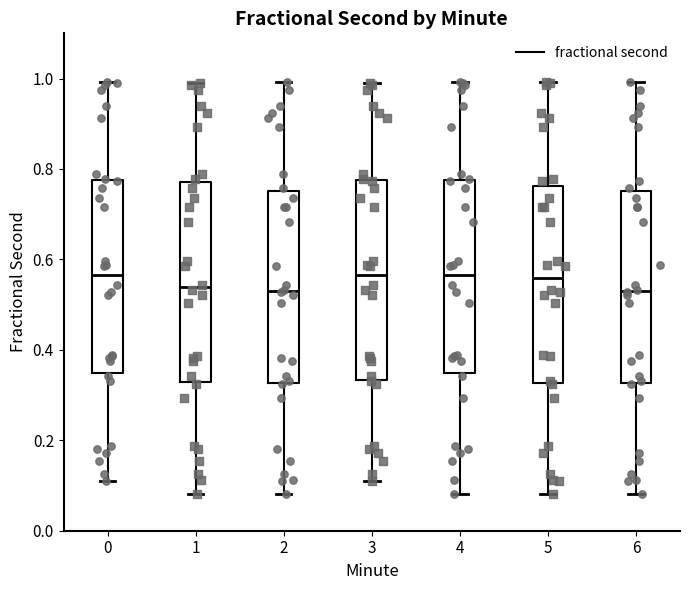

Reading left to right, transcribe this box plot: for each box, give where its median line is, the range the box spans, and where its two whiskers end, as read against the y-axis. The values are not printed on the chart, so give them approximately, as read against the axis.

0: median 0.56, box 0.34 to 0.78, whiskers 0.10 to 1.00
1: median 0.54, box 0.32 to 0.78, whiskers 0.08 to 0.98
2: median 0.54, box 0.32 to 0.76, whiskers 0.08 to 1.00
3: median 0.56, box 0.34 to 0.78, whiskers 0.10 to 0.98
4: median 0.56, box 0.34 to 0.78, whiskers 0.08 to 1.00
5: median 0.56, box 0.32 to 0.76, whiskers 0.08 to 1.00
6: median 0.54, box 0.32 to 0.76, whiskers 0.08 to 1.00